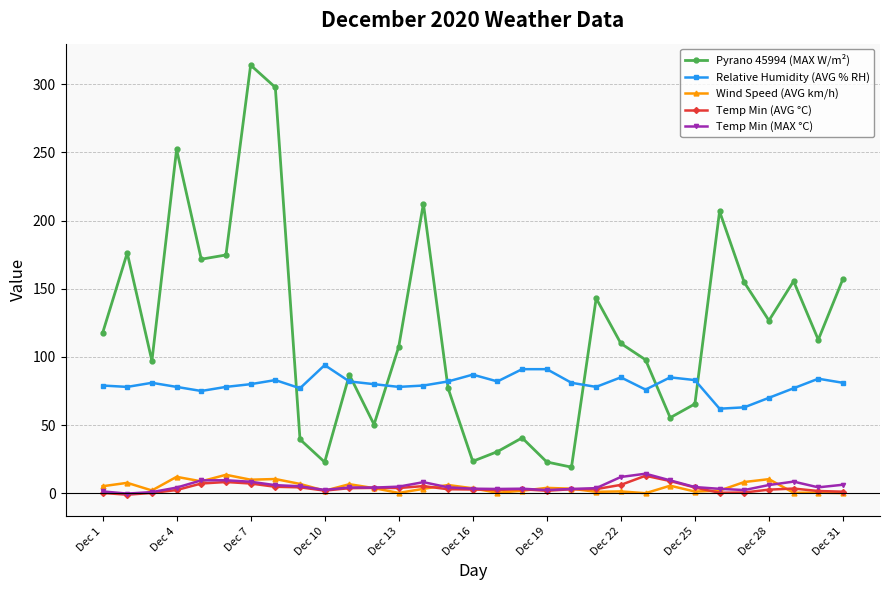

How many series are shown in this chart?

5